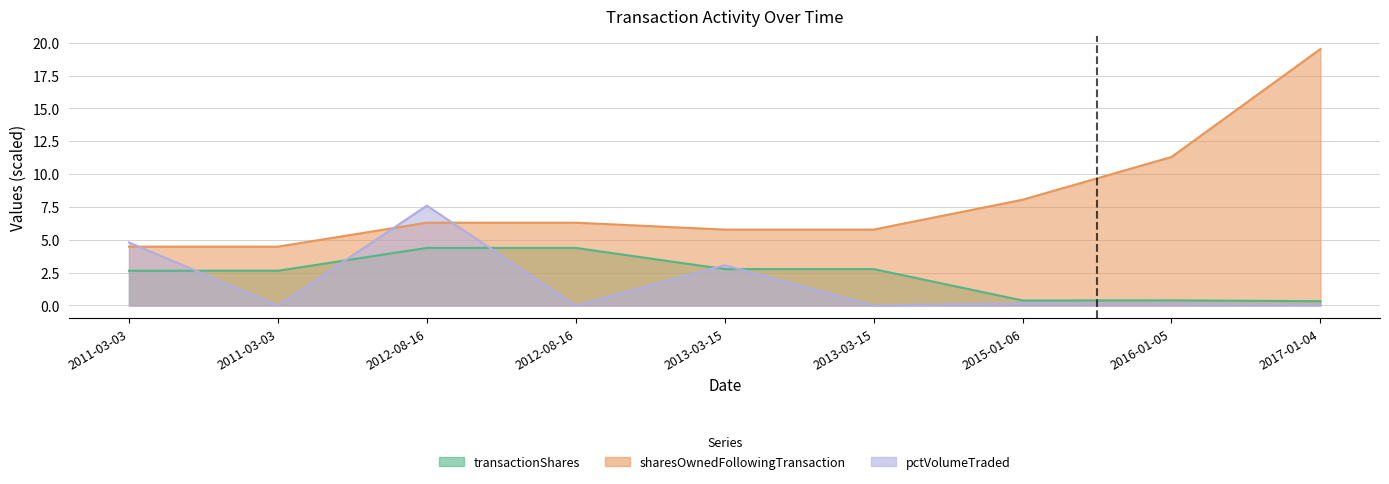

Which has a higher value, 2017-01-04 or 2012-08-16?

2012-08-16